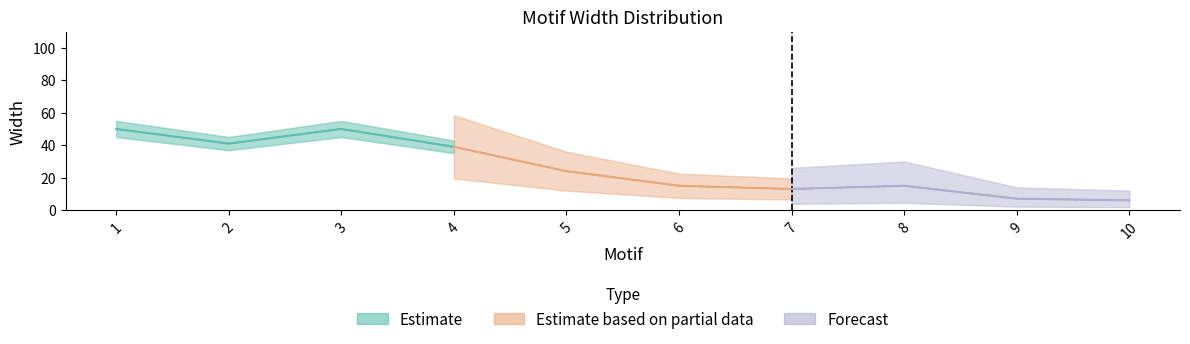

Reading left to right, list all the values displayed in this chart.

1=50	2=41	3=50	4=39	5=24	6=15	7=13	8=15	9=7	10=6